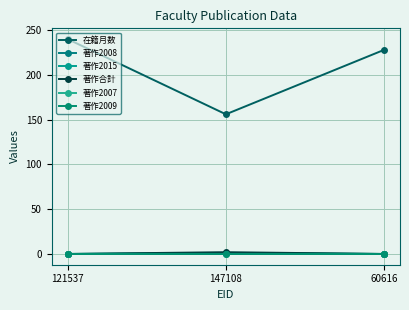

Reading right to left, extract all data points from this chart.

在籍月数: 228	156	240
著作2008: 0	1	0
著作2015: 0	1	0
著作合計: 0	2	0
著作2007: 0	0	0
著作2009: 0	0	0